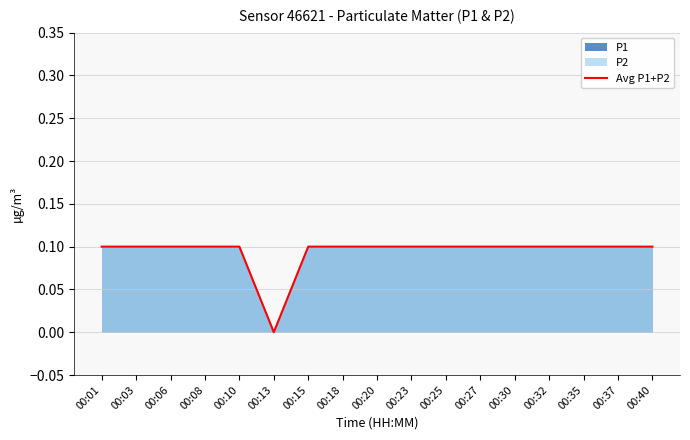

What is the greatest value displayed?

0.1